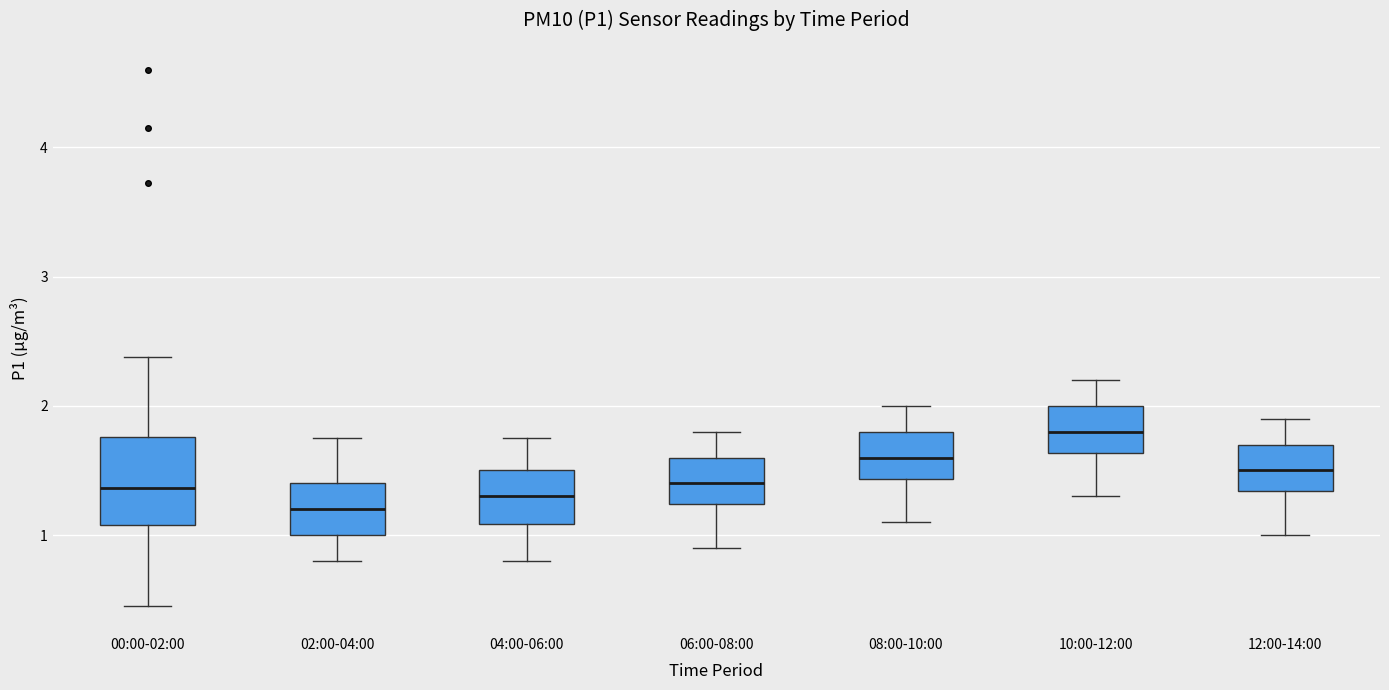

Reading left to right, read every box against the y-axis: the position of its median line, the range the box covers, and the ends of its whiskers. The values are not printed on the chart, so give them approximately, as read against the axis.

00:00-02:00: median 1.4, box 1.1 to 1.8, whiskers 0.5 to 2.4
02:00-04:00: median 1.2, box 1.0 to 1.4, whiskers 0.8 to 1.8
04:00-06:00: median 1.3, box 1.1 to 1.5, whiskers 0.8 to 1.8
06:00-08:00: median 1.4, box 1.2 to 1.6, whiskers 0.9 to 1.8
08:00-10:00: median 1.6, box 1.4 to 1.8, whiskers 1.1 to 2.0
10:00-12:00: median 1.8, box 1.6 to 2.0, whiskers 1.3 to 2.2
12:00-14:00: median 1.5, box 1.3 to 1.7, whiskers 1.0 to 1.9